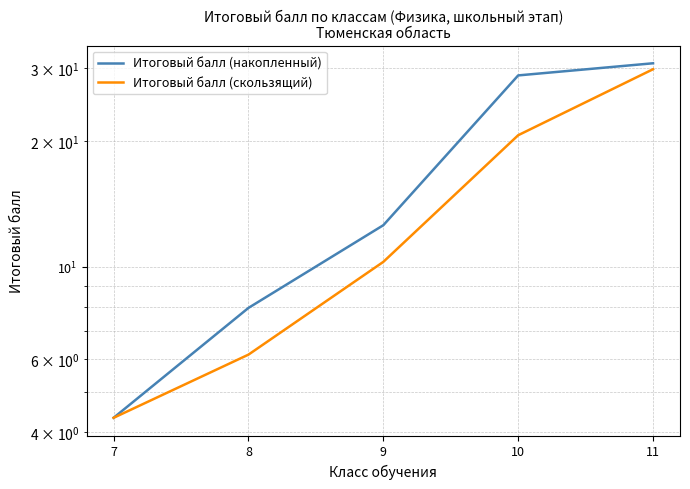

Which has a higher value, 10 or 7?

10